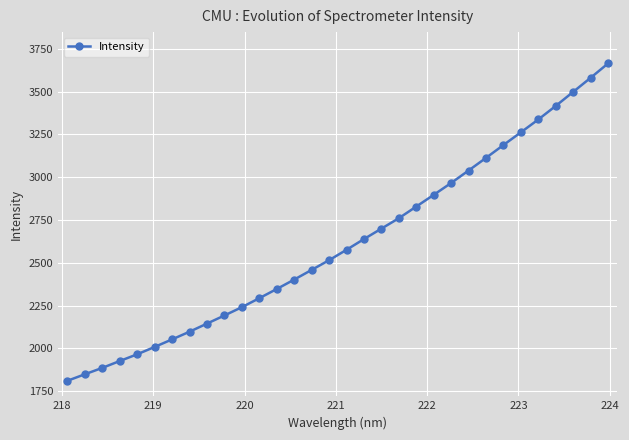

What is the value of the 25th point from the left?

3112.7